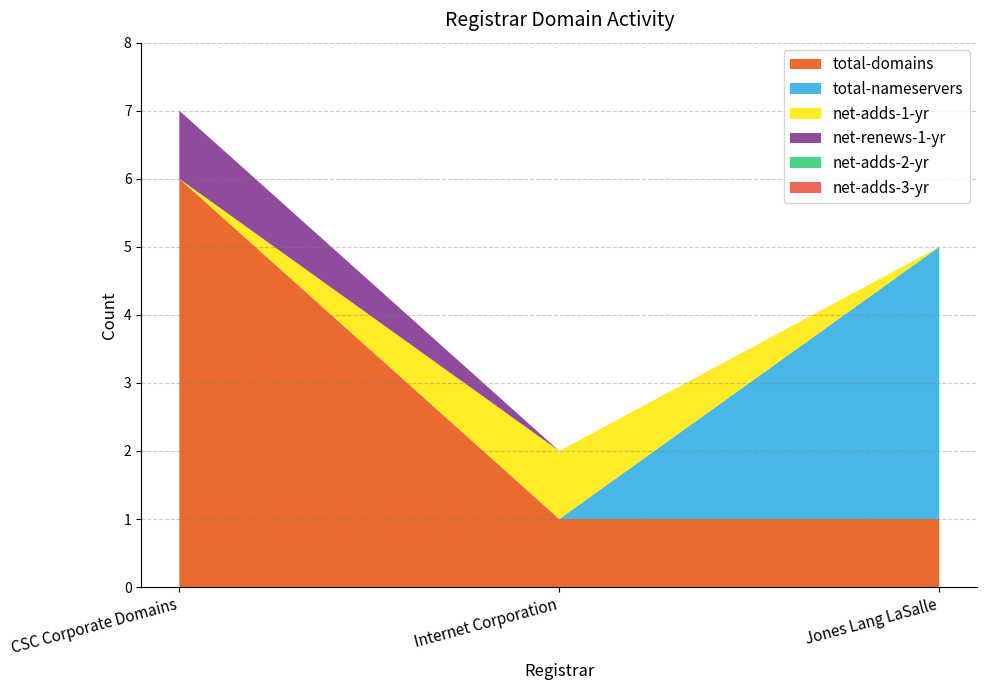

What position from the right is CSC Corporate Domains?

3